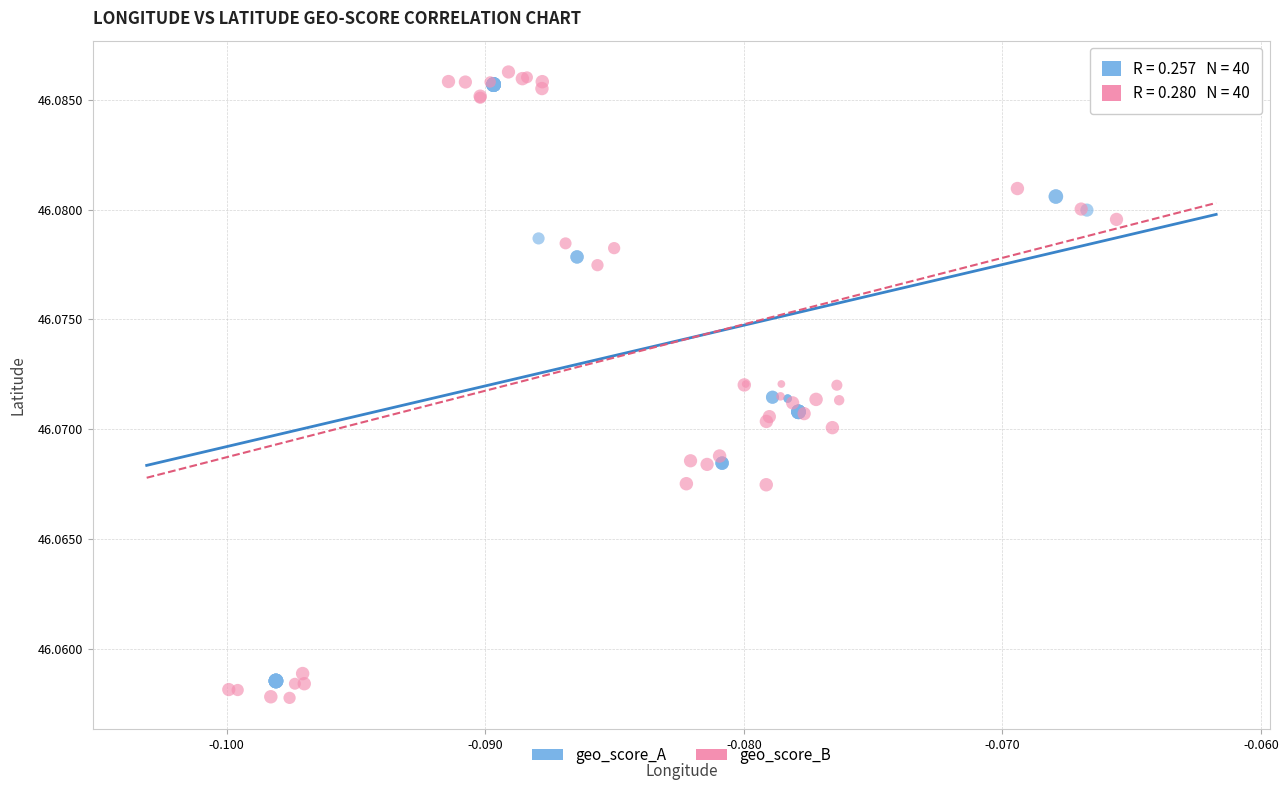

Which series reaches the minimum Y coordinate?

geo_score_B